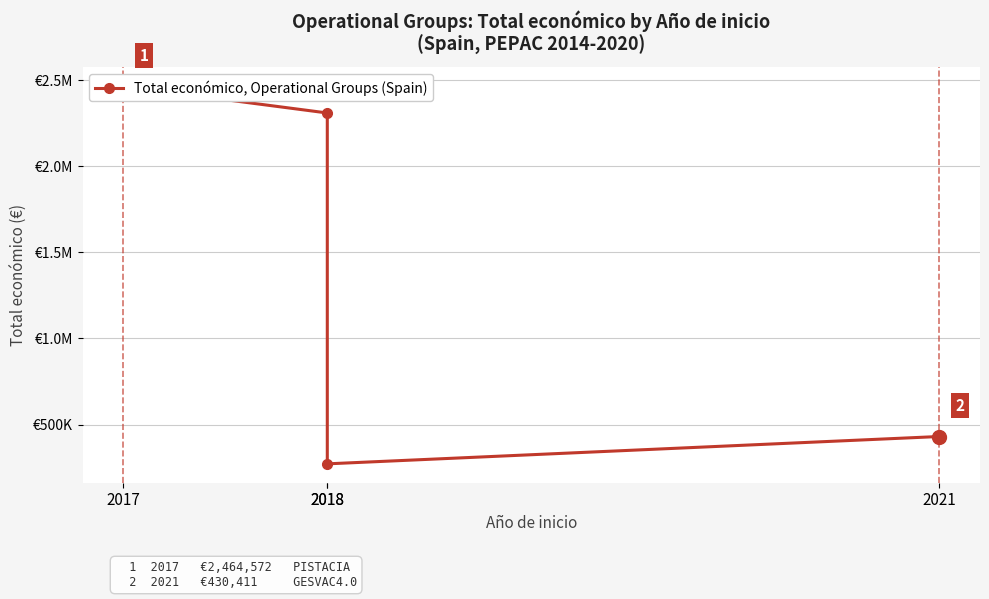

What is the ratio of the value at 2021 to the value at 2018?

1.6